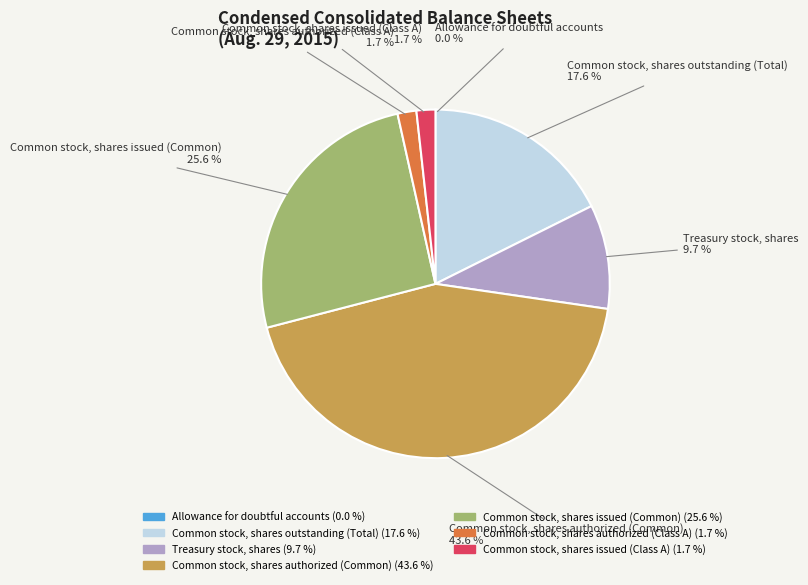

Is the sum of Common stock, shares authorized (Common) and Common stock, shares issued (Class A) greater than half?

No